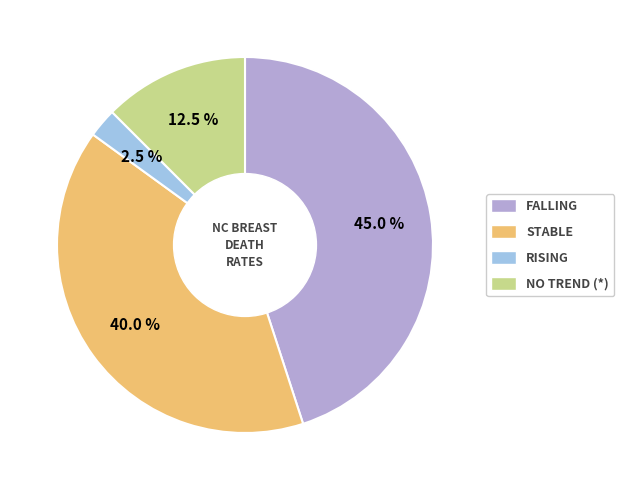

Is there a majority slice in this chart?

No